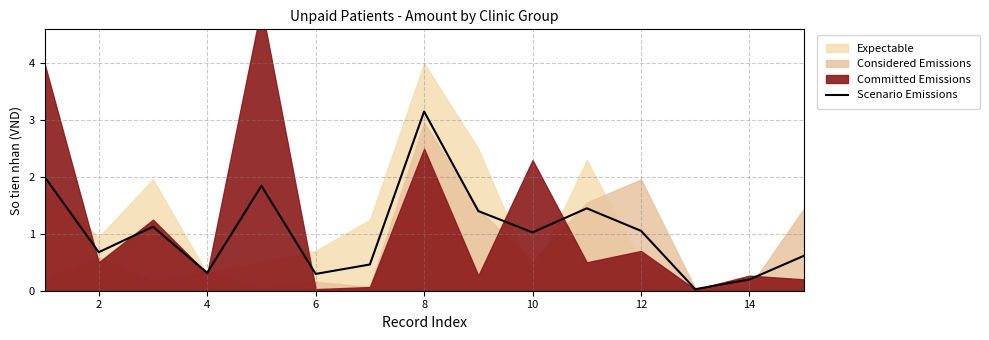

The Scenario Emissions series shows 1.6 at 12. True or false?

False